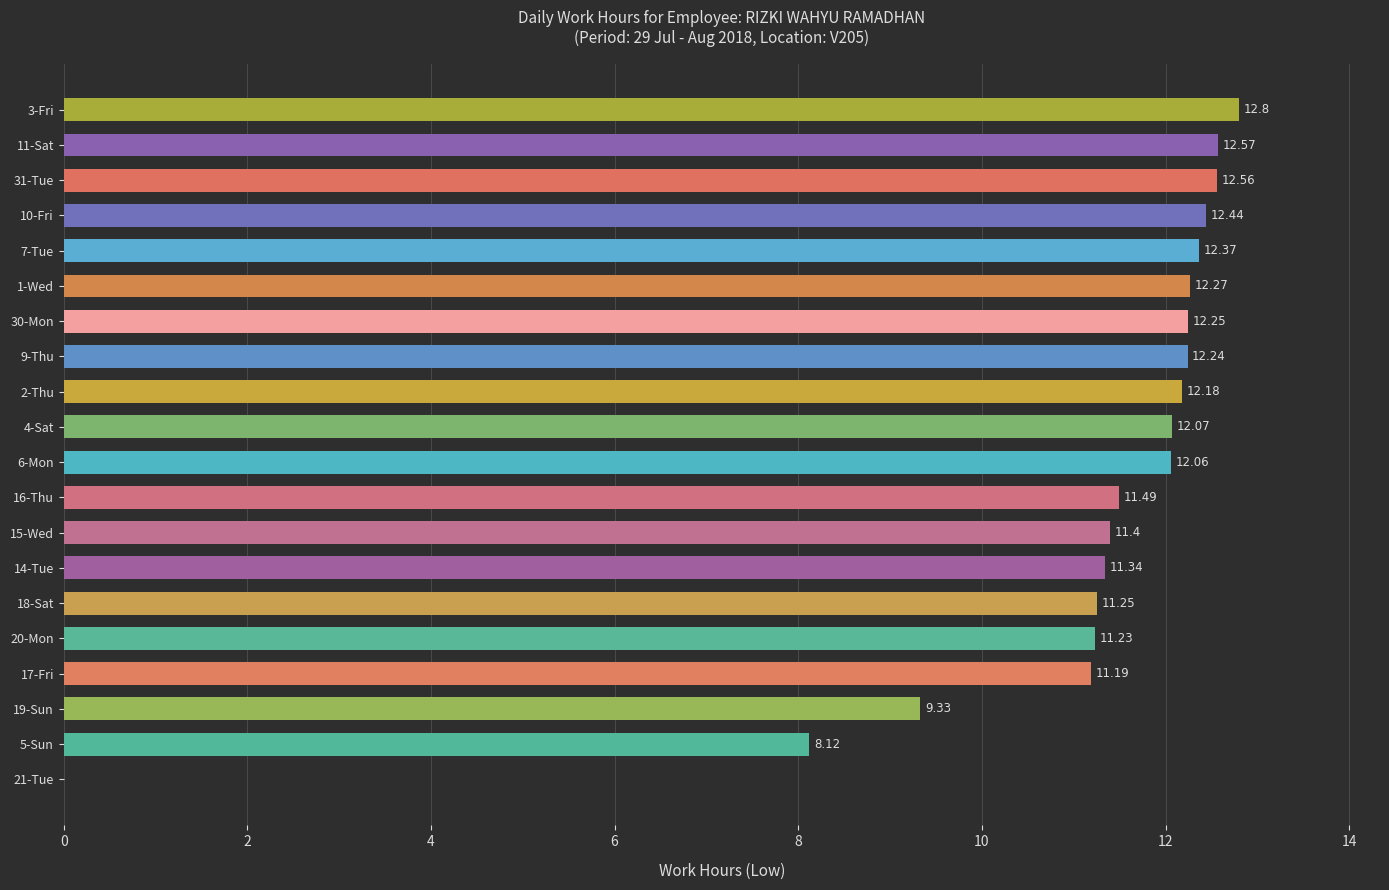

Approximately how many times larger is the value at 4-Sat compared to 19-Sun?

1.3